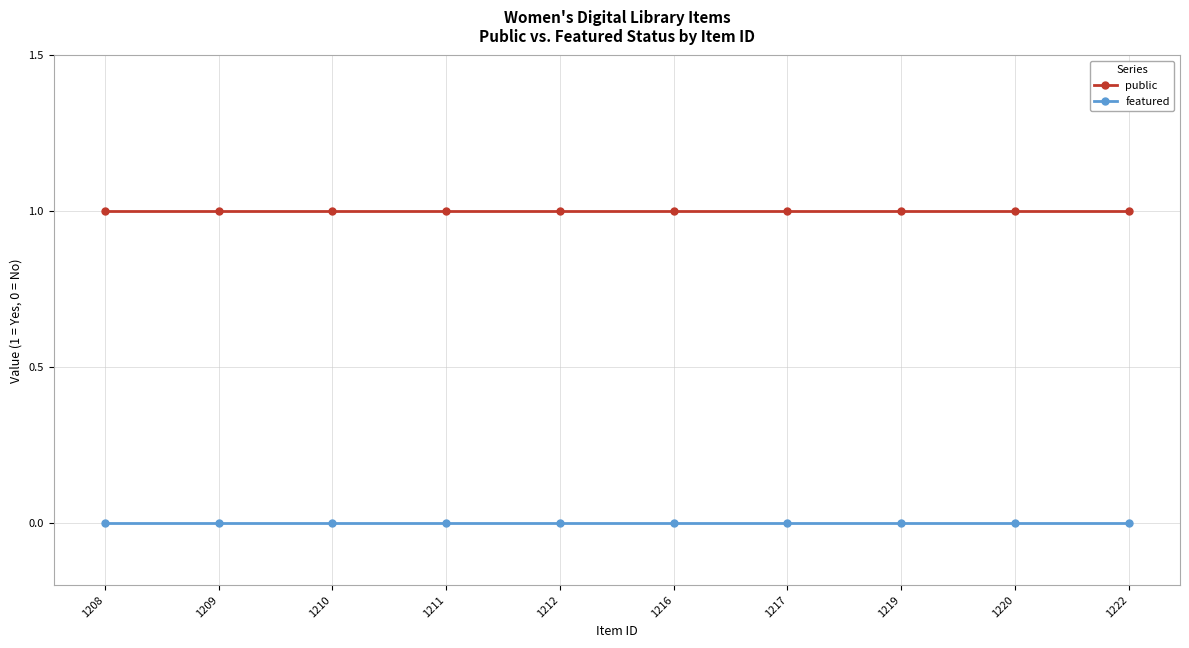

What is the value of the public point at the 5th from the left?

1